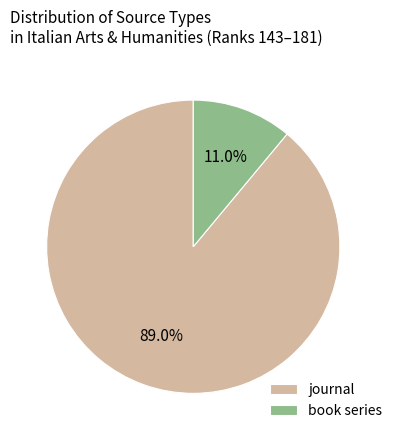

To the nearest percent, what percentage of the pie is book series?

11%